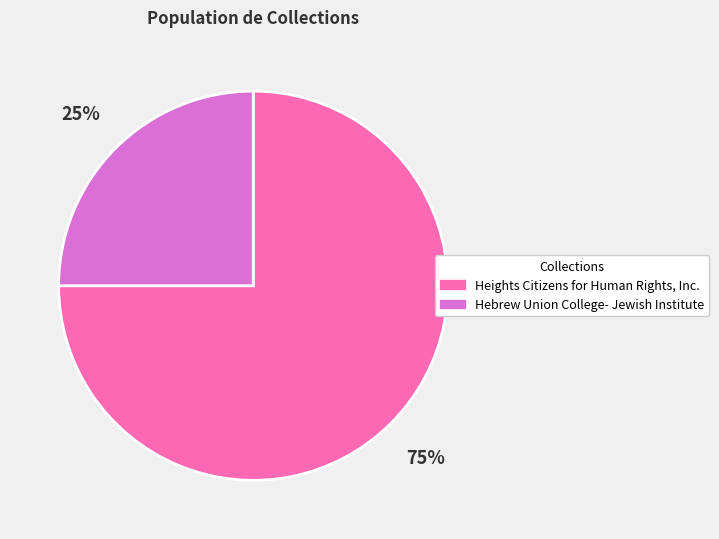

Does any single category account for the majority?

Yes